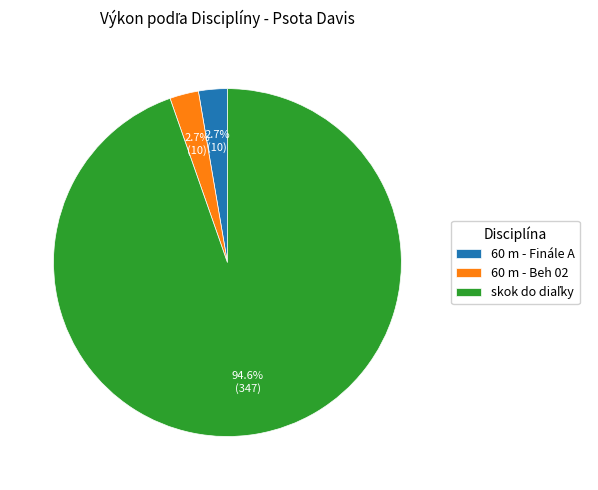

Does any single category account for the majority?

Yes